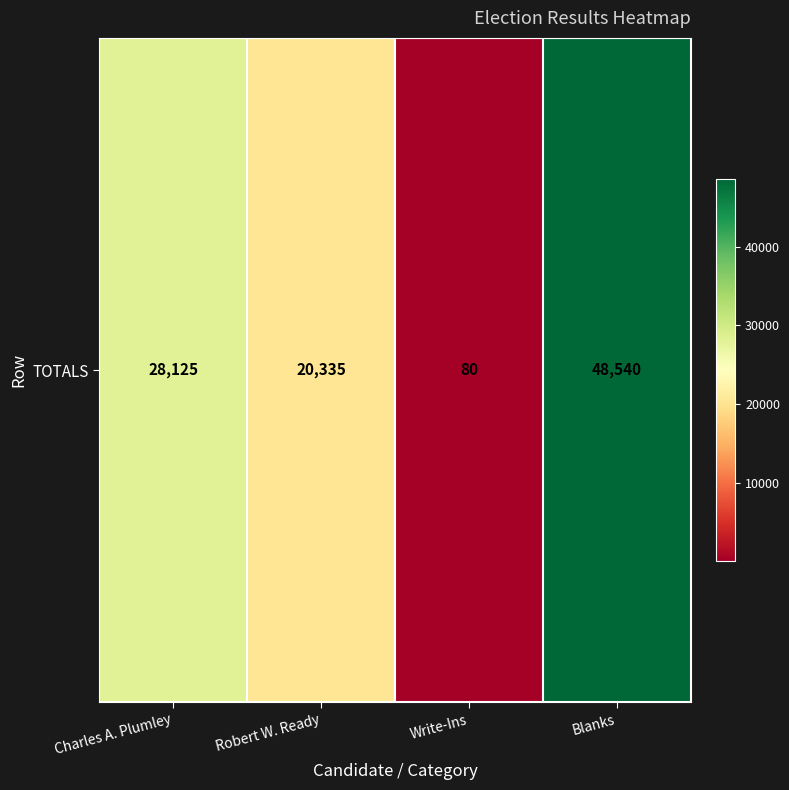

Reading right to left, transcribe all the data shown in this chart.

Blanks=48540	Write-Ins=80	Robert W. Ready=20335	Charles A. Plumley=28125